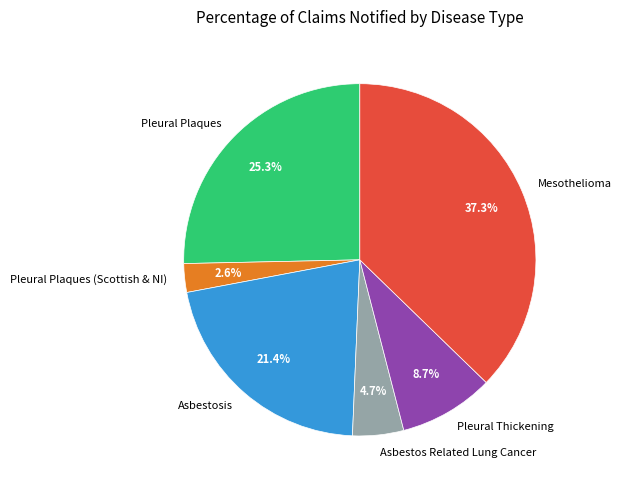

How many segments does this pie chart have?

6